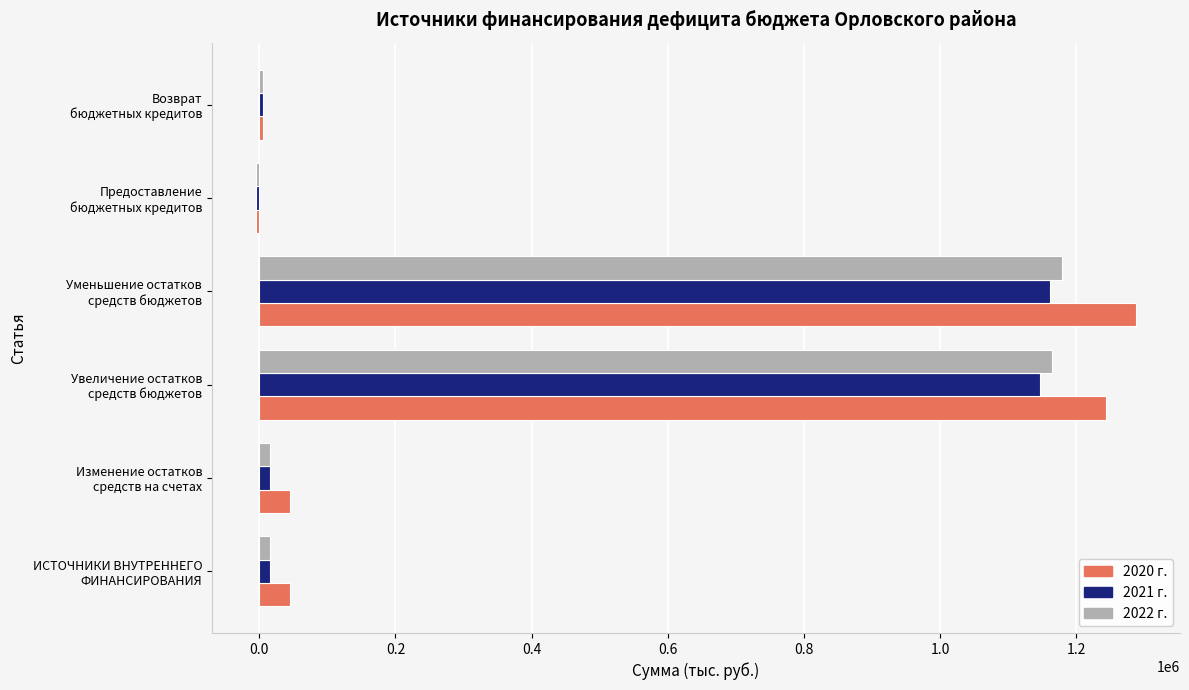

What is the difference between the maximum and second lowest values in the 2021 г. series?

1156340.3